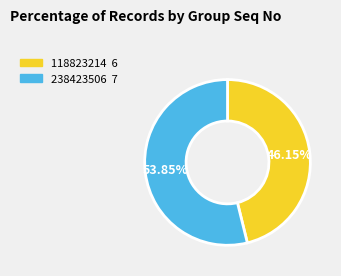

To the nearest percent, what is the difference between the largest and smallest slice percentages?

8%